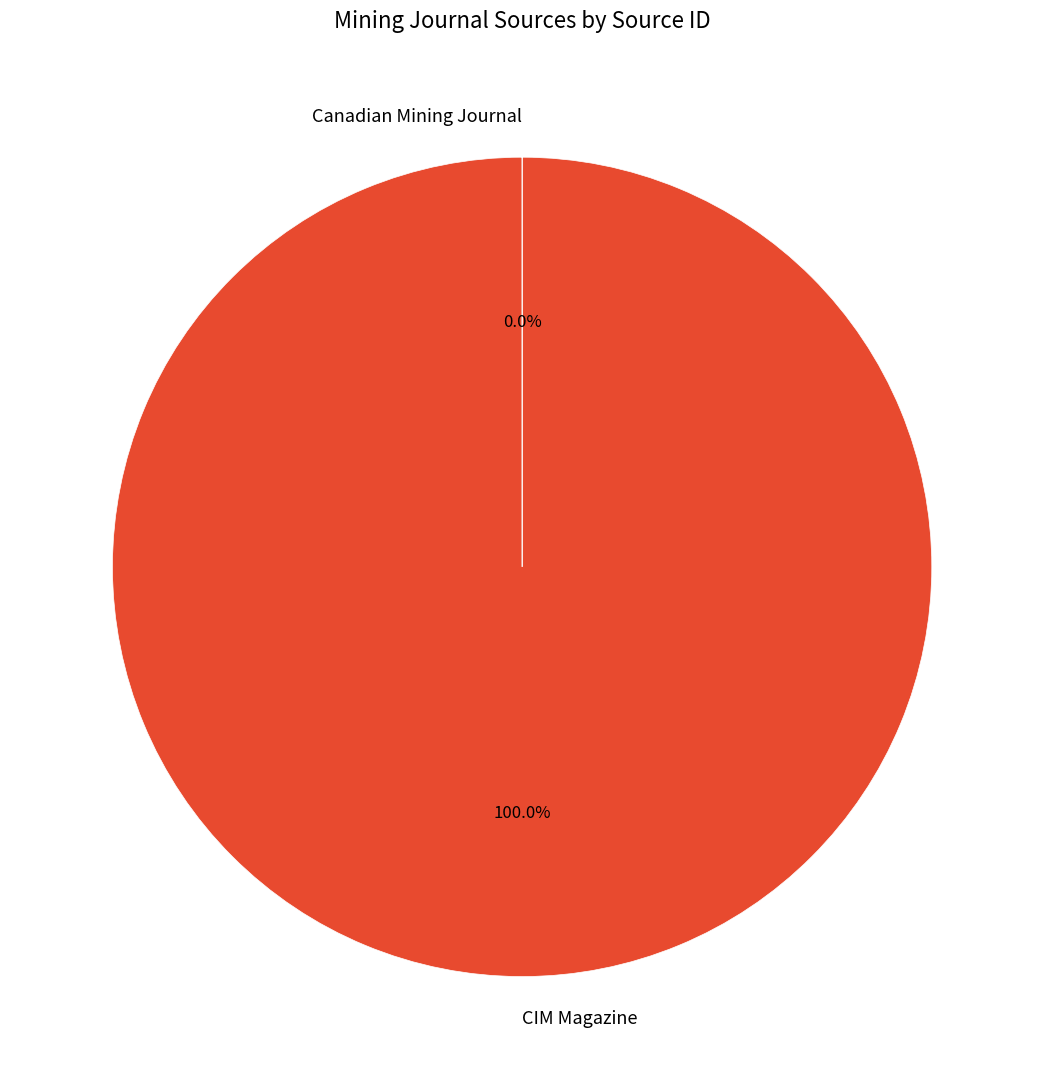

Which category has the biggest portion of the pie?

CIM Magazine